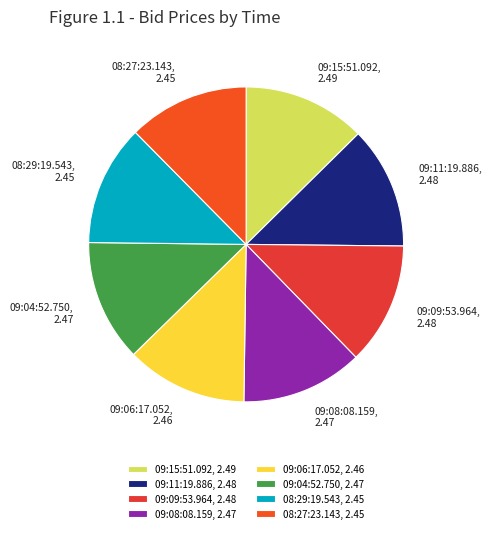

Approximately how many times larger is the value at 09:06:17.052 compared to 09:04:52.750?

1.0